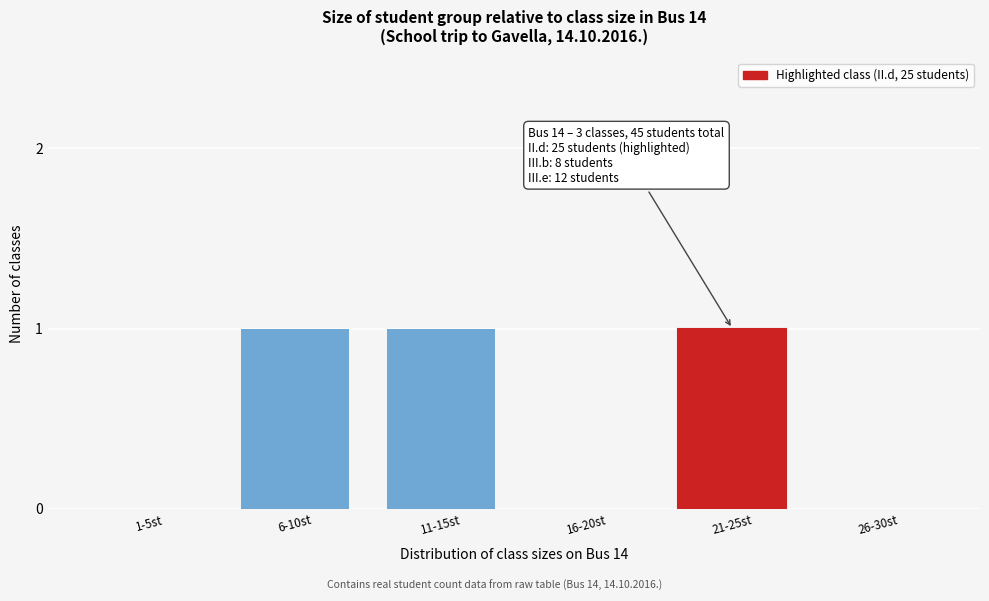

Reading left to right, transcribe all the data shown in this chart.

1-5st=0	6-10st=1	11-15st=1	16-20st=0	21-25st=1	26-30st=0